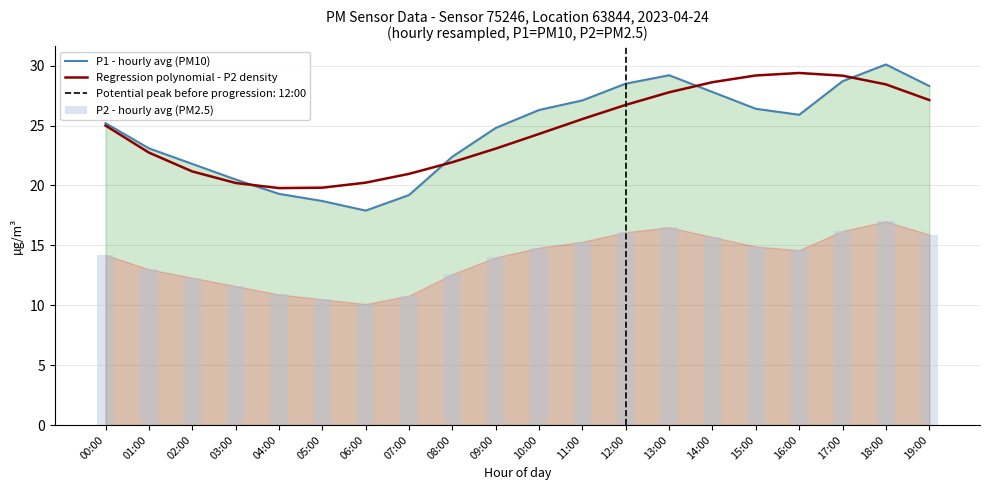

Reading left to right, list all the values displayed in this chart.

P1 - hourly avg (PM10): 25.2	23.1	21.8	20.5	19.3	18.7	17.9	19.2	22.4	24.8	26.3	27.1	28.5	29.2	27.8	26.4	25.9	28.7	30.1	28.3
Regression polynomial - P2 density: 25.0	22.7	21.2	20.2	19.8	19.8	20.2	21.0	21.9	23.1	24.3	25.5	26.7	27.8	28.6	29.2	29.4	29.2	28.4	27.1
P2 - hourly avg (PM2.5): 14.2	13.0	12.3	11.6	10.9	10.5	10.1	10.8	12.6	14.0	14.8	15.3	16.1	16.5	15.7	14.9	14.6	16.2	17.0	15.9